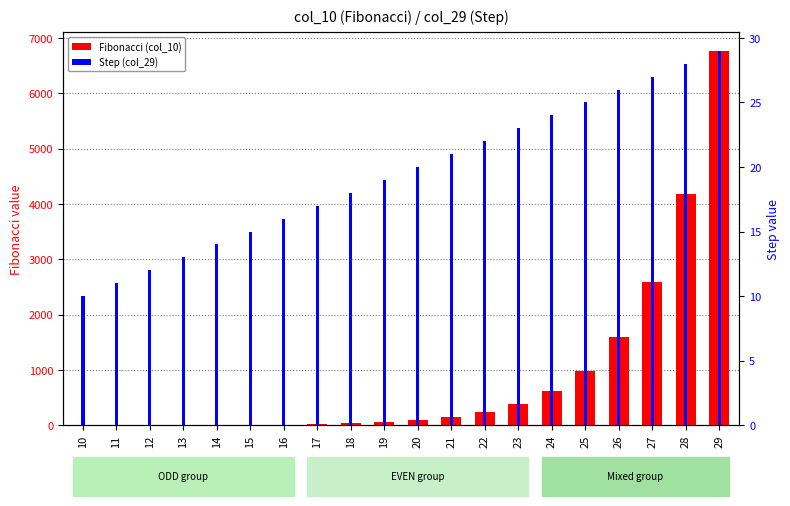

Which series has the largest range (max minus min)?

Fibonacci (col_10)